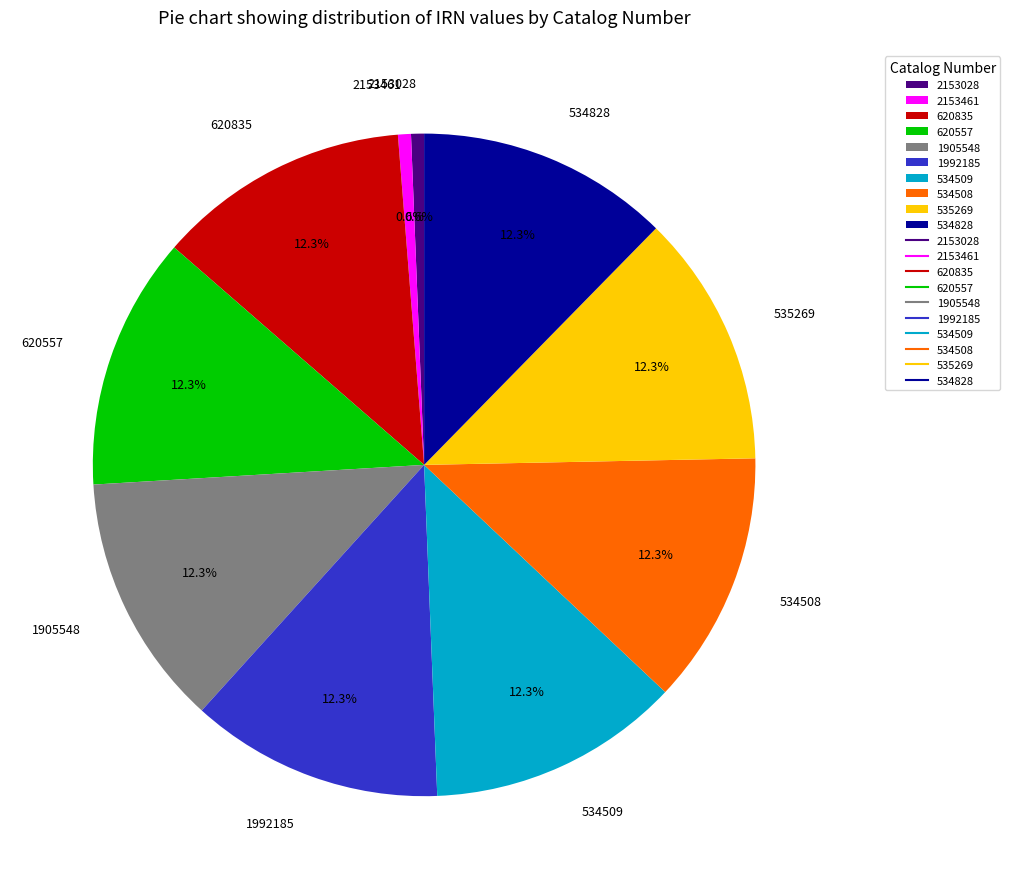

To the nearest percent, what percentage of the pie is 1992185?

12%